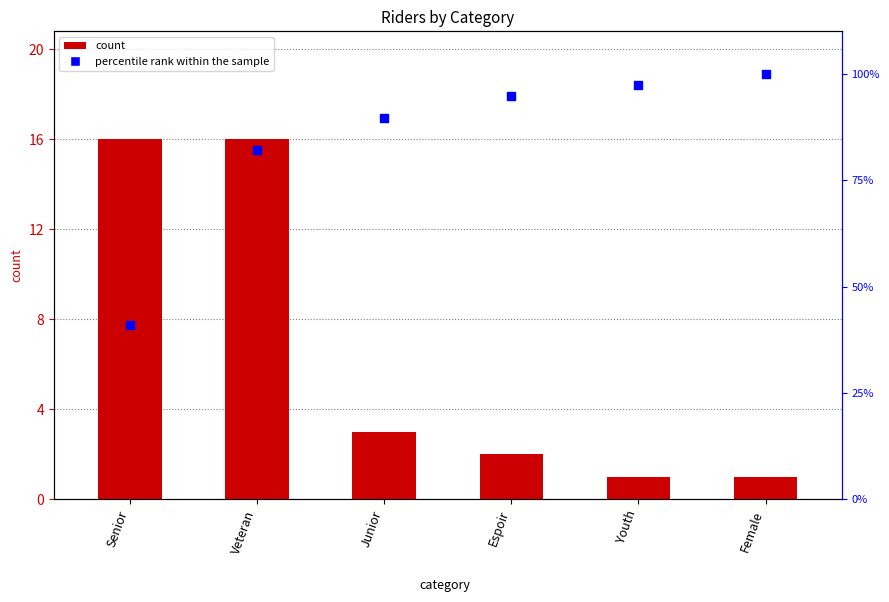

At how many categories does at least one series exceed 14?

6